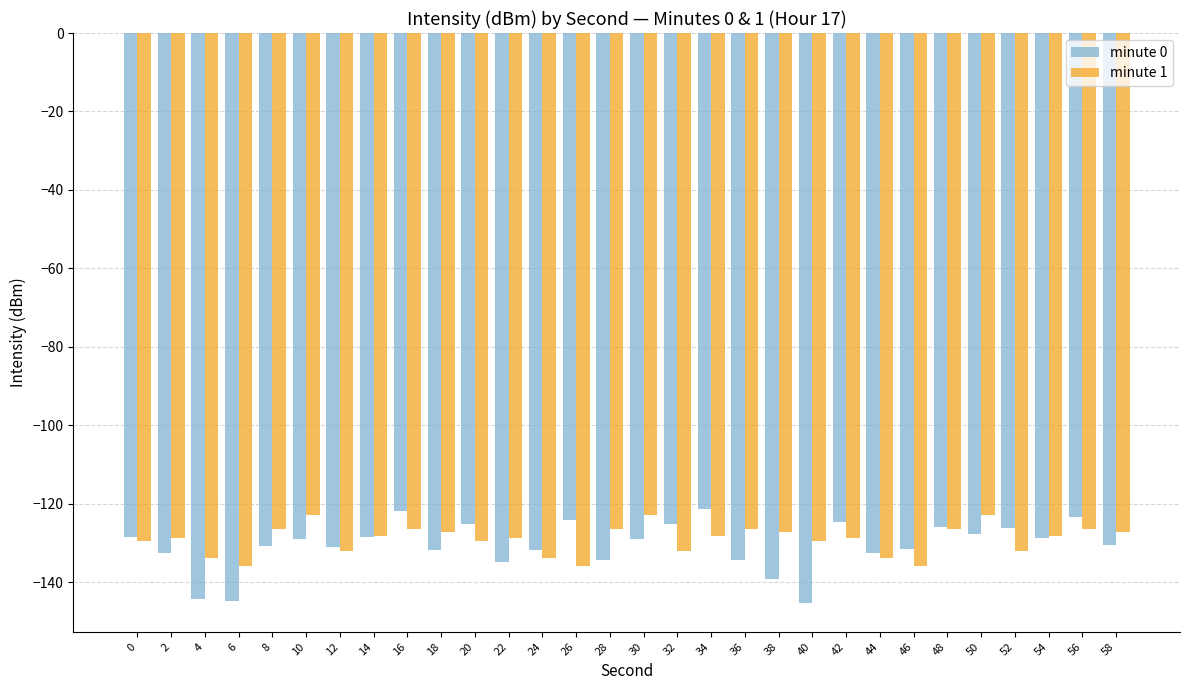

What is the value of the minute 1 bar at the 7th from the left?

-132.1